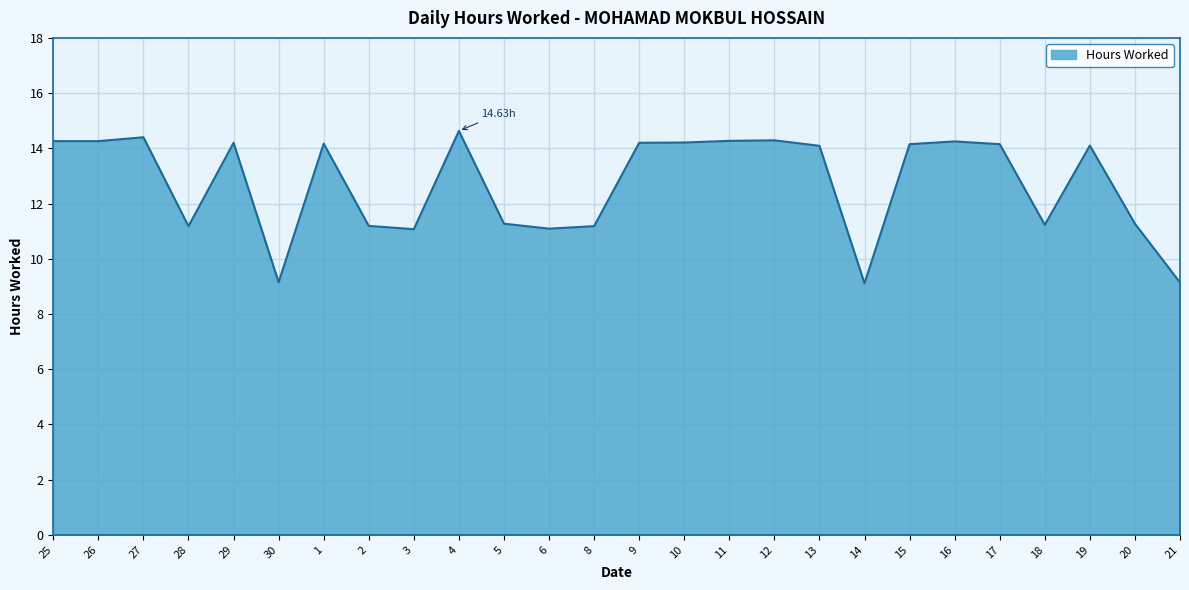

The value at 2 is 2.5. True or false?

False